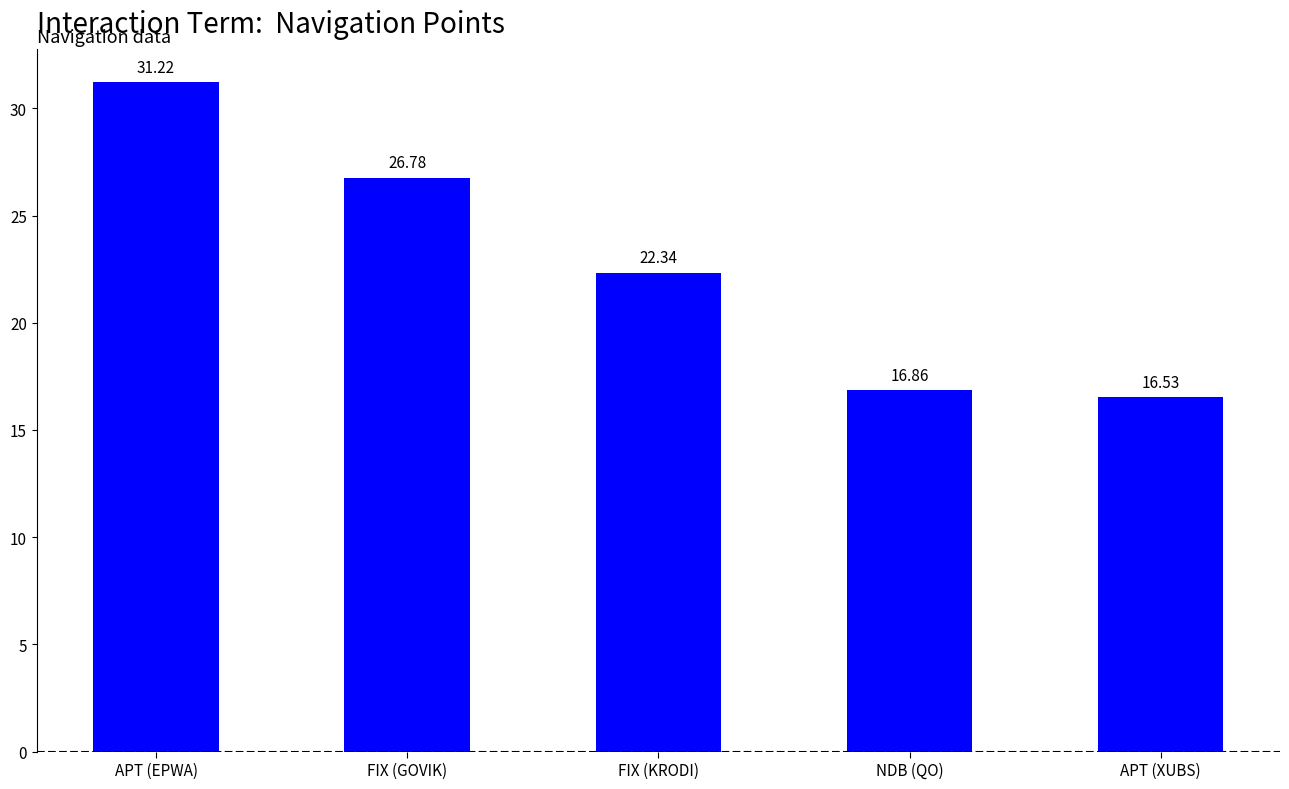

What is the average value?

22.7